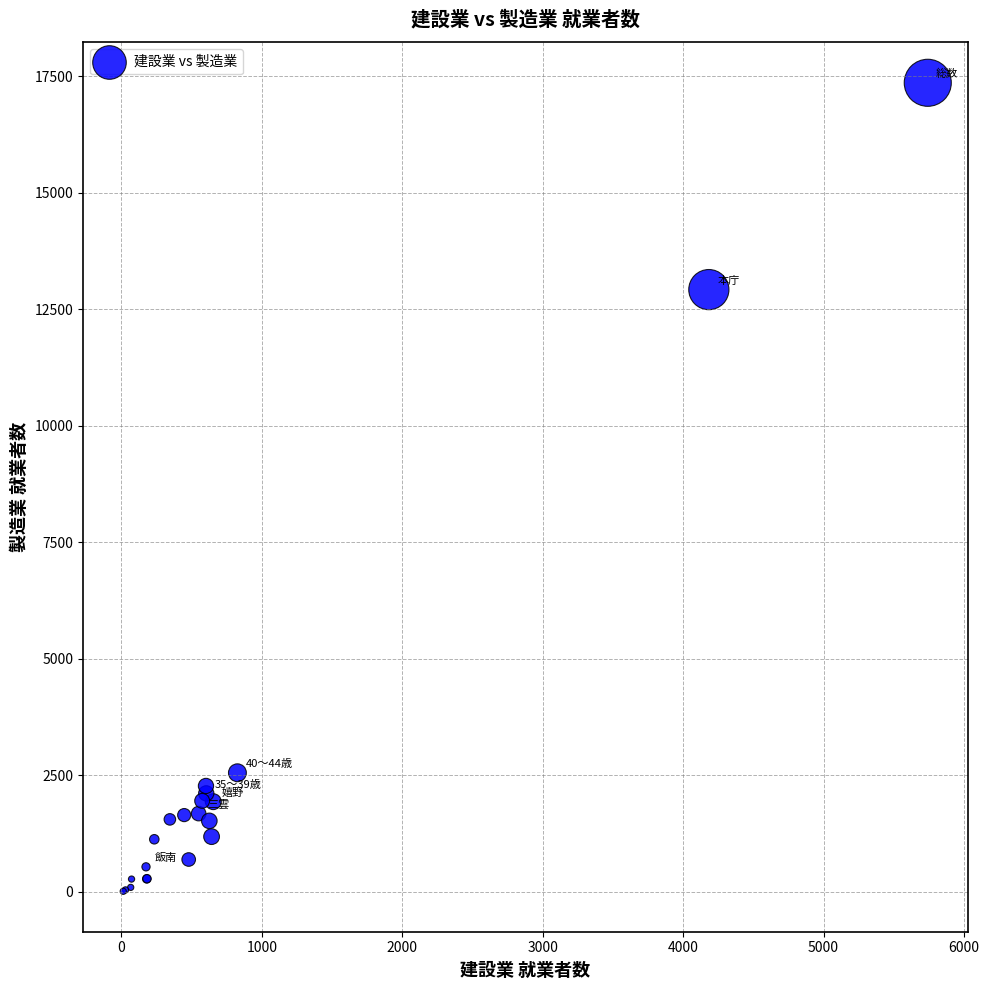

What Y value in the scatter plot is closest to 8687?

12923